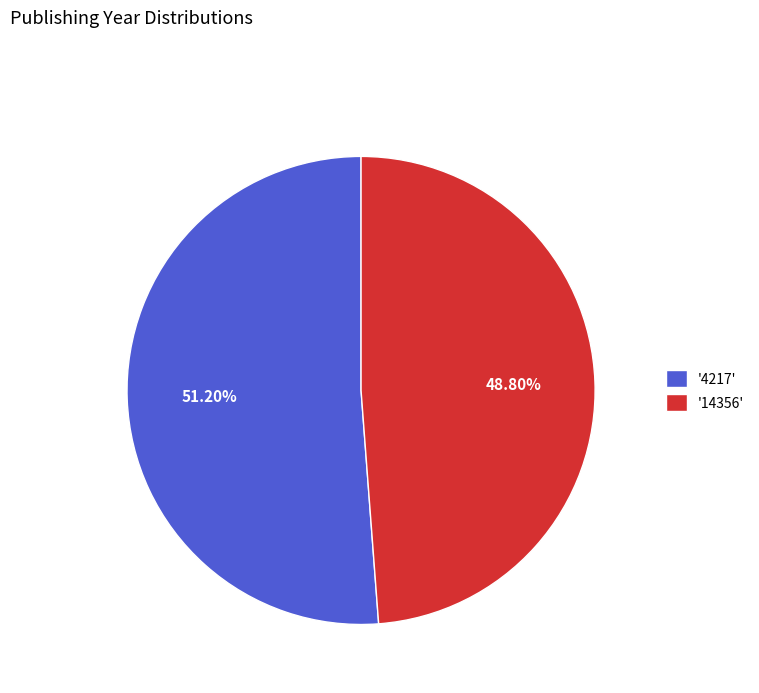

Rank the categories by value from lowest to highest.

'14356', '4217'